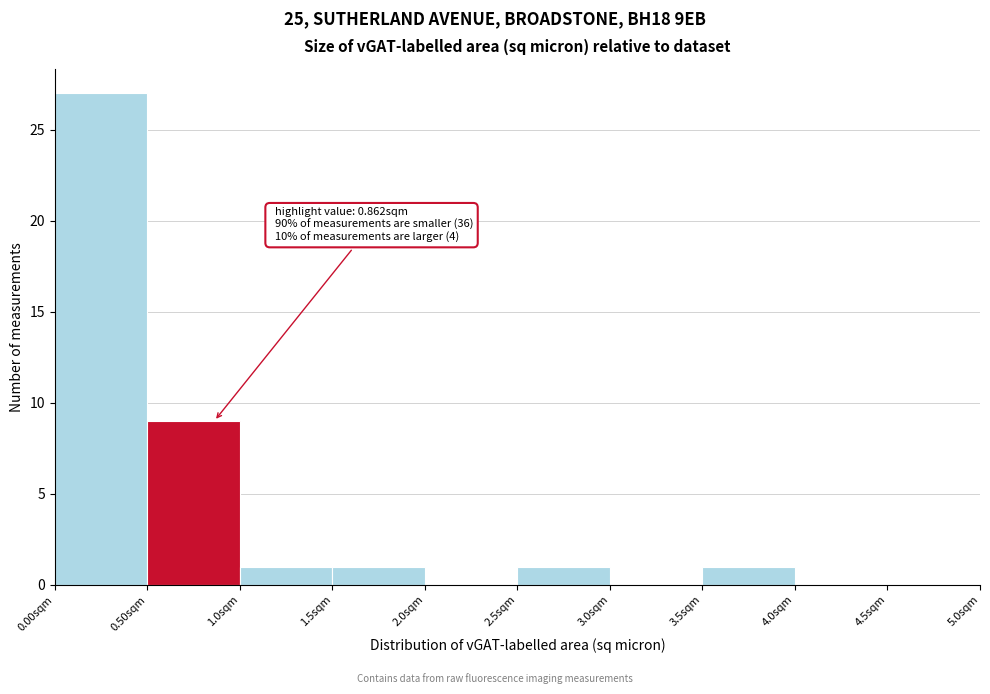

Over which range of the x-axis is the bar tallest?

0.0 to 0.5